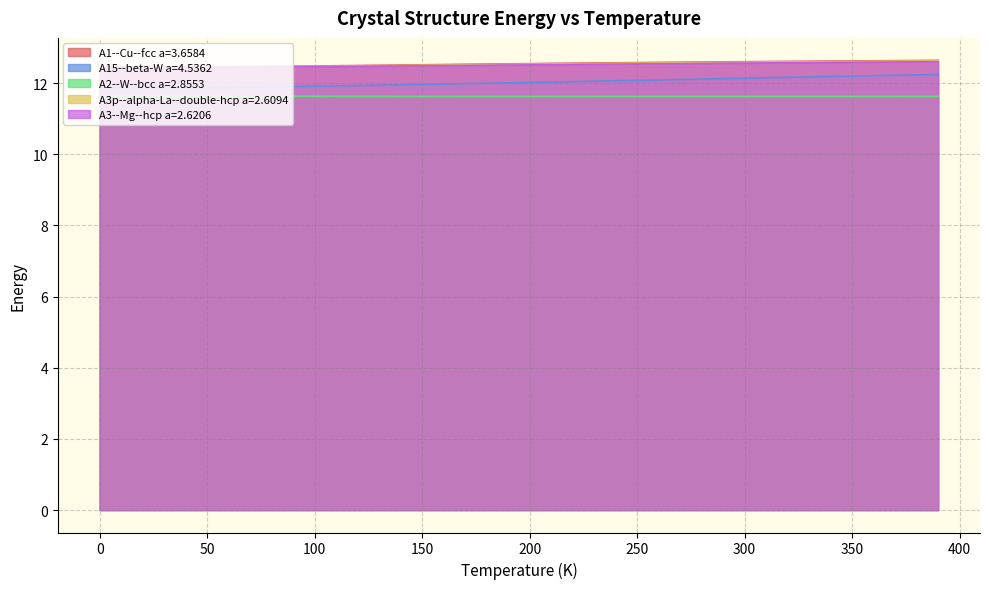

What is the spread (max minus min) of values at 100?

0.9